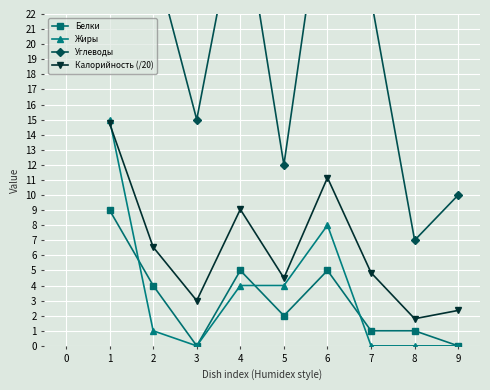

What are all the series names shown in the legend?

Белки, Жиры, Углеводы, Калорийность (/20)